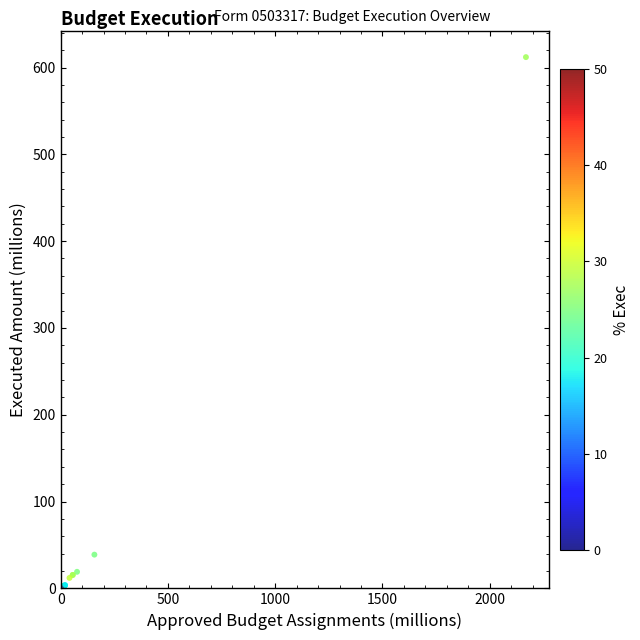

What Y value in the scatter plot is closest to 305?

38.9